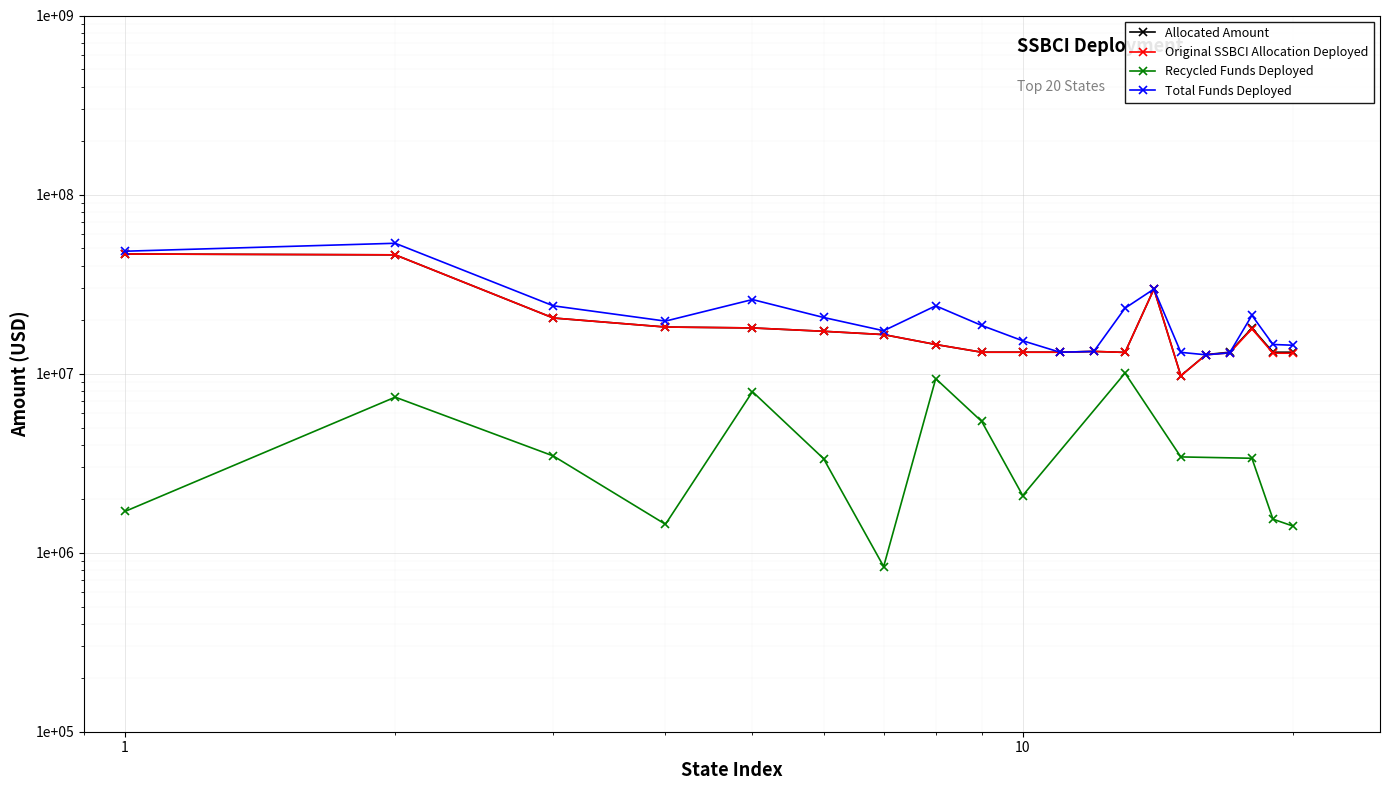

The Allocated Amount series shows 31450940 at Virginia. True or false?

False